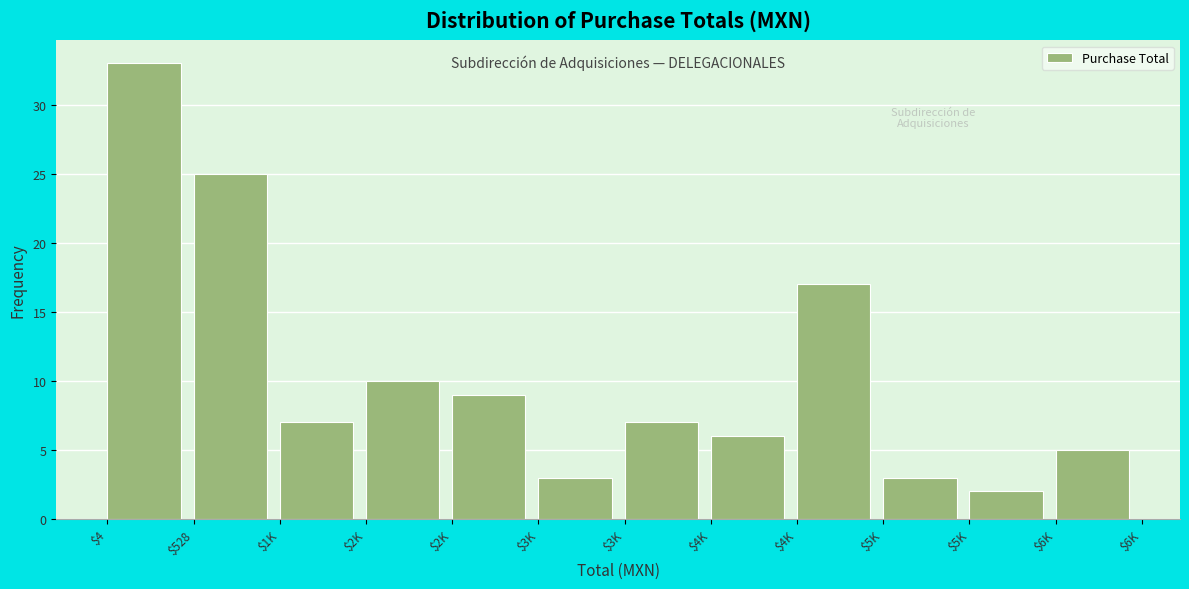

How many distinct data groups are displayed?

1